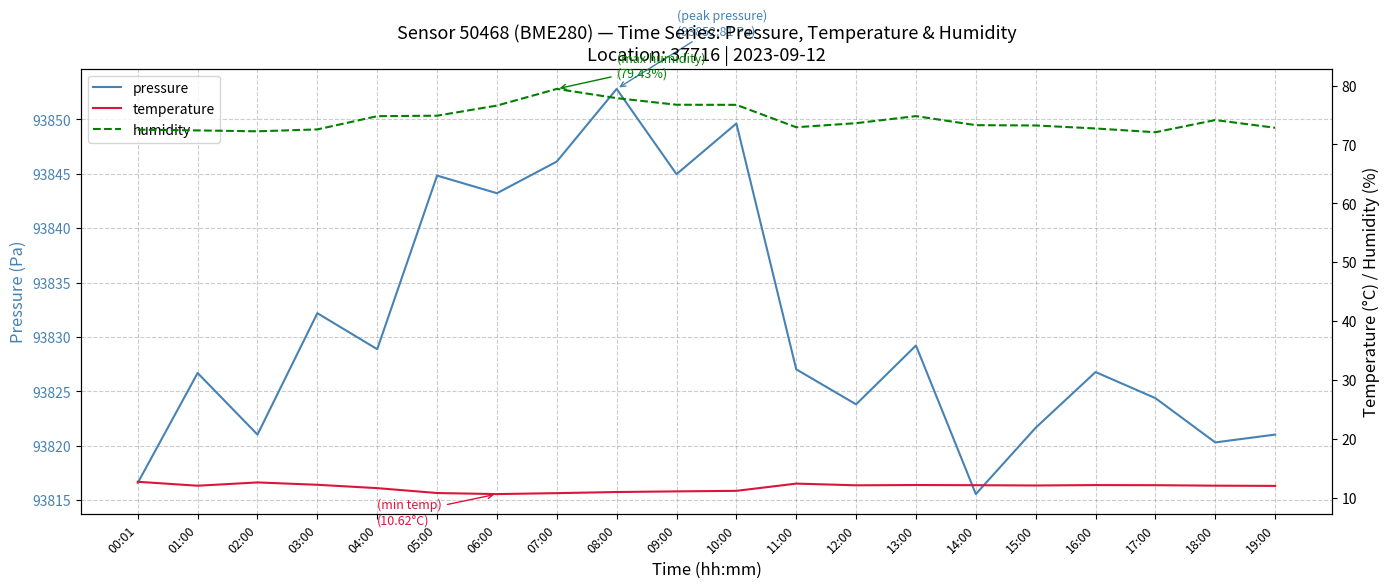

What is the sum of the humidity values at 01:00 and 14:00?

145.6